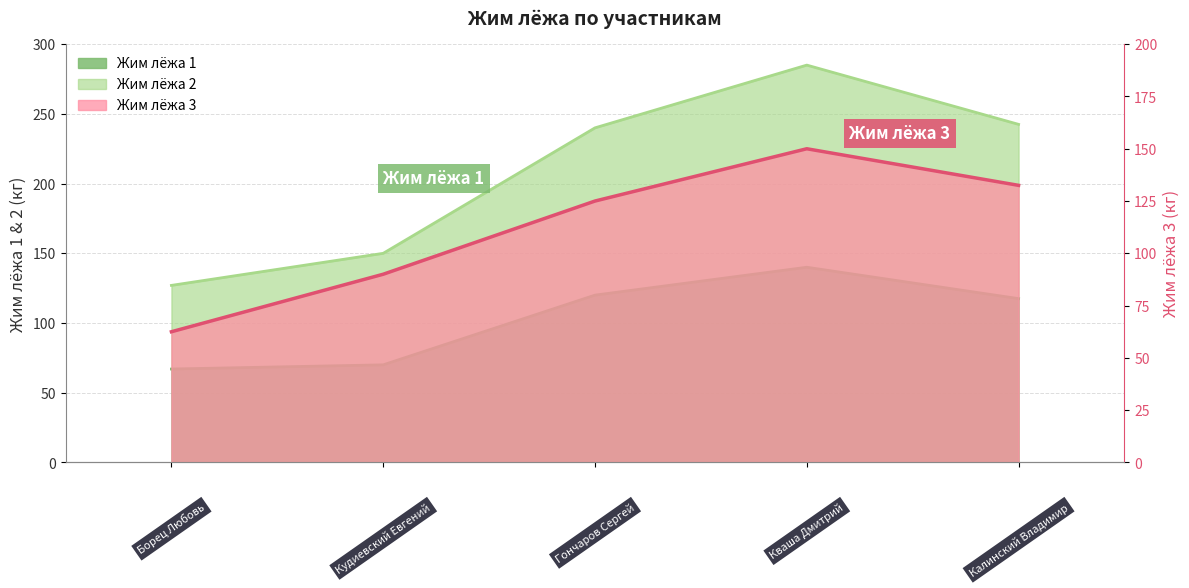

What is the sum of all Жим лёжа 3 values?

1044.5